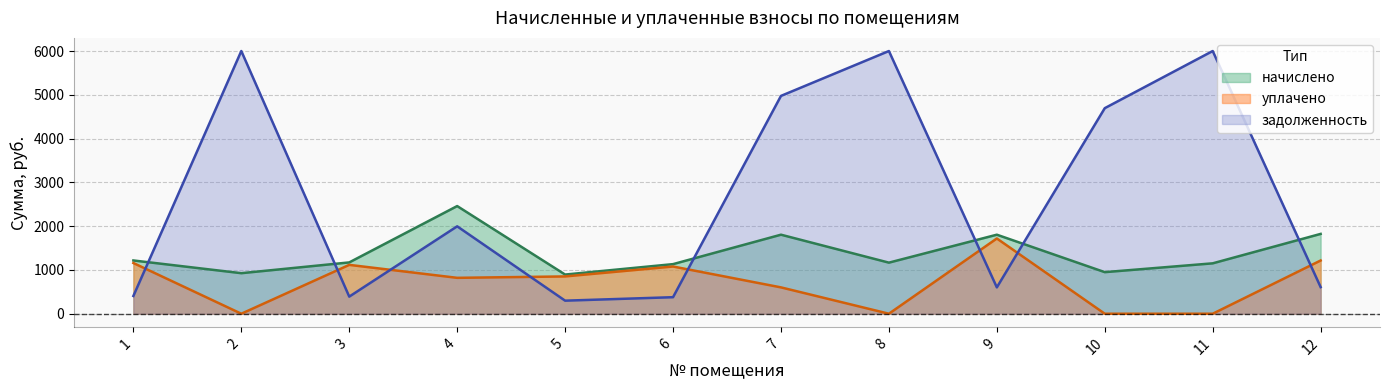

What is the sum of all начислено values?

16501.7